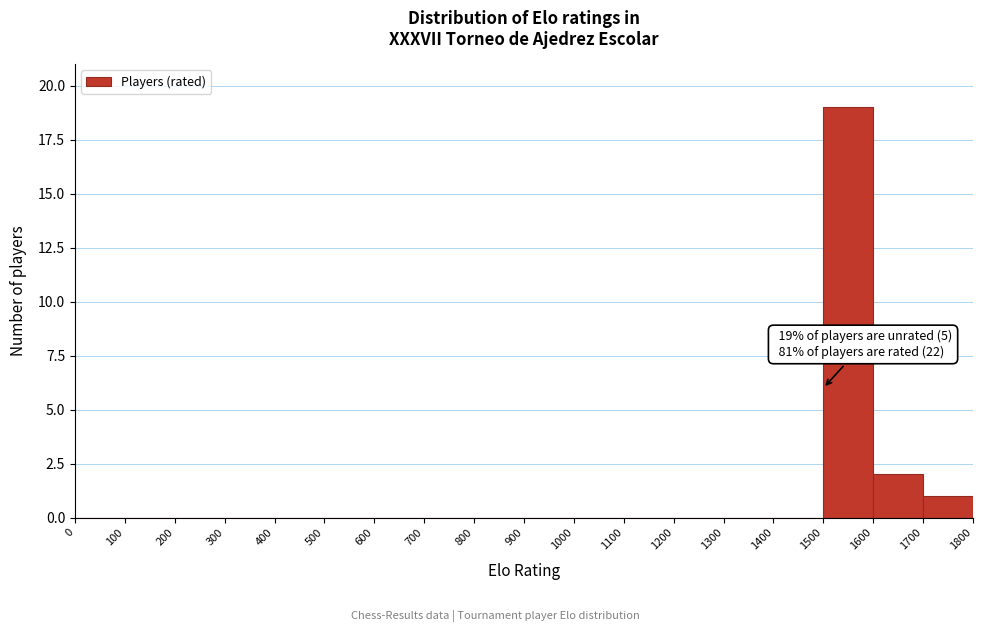

Over which range of the x-axis is the bar tallest?

1500 to 1600